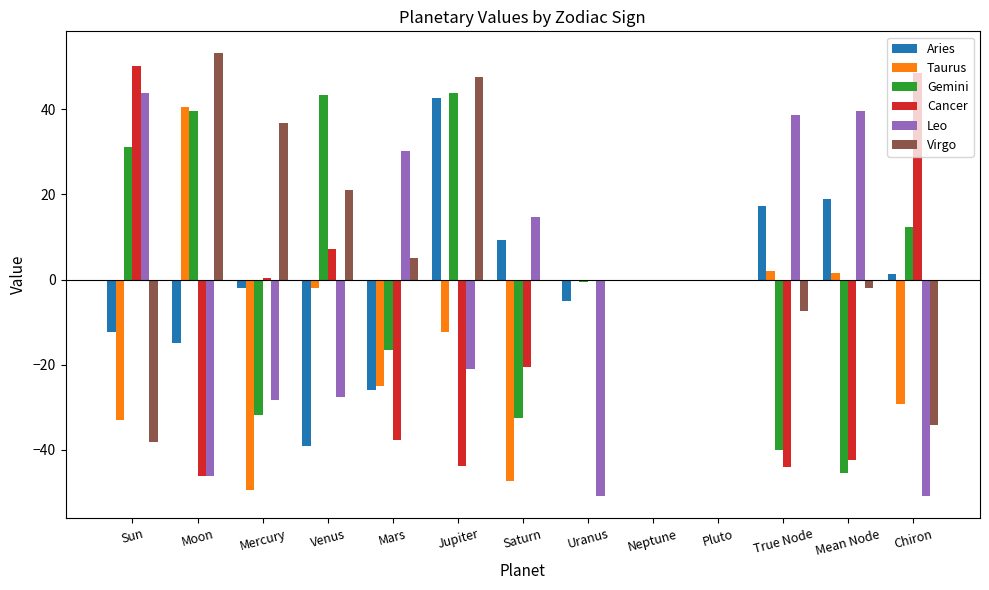

What is the total value across all series at Uranus?

-56.5